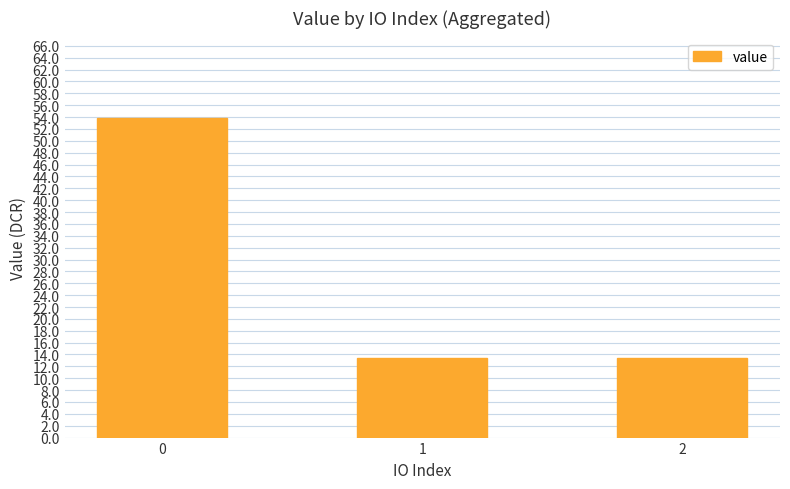

What is the value of the 1st bar from the left?

53.9